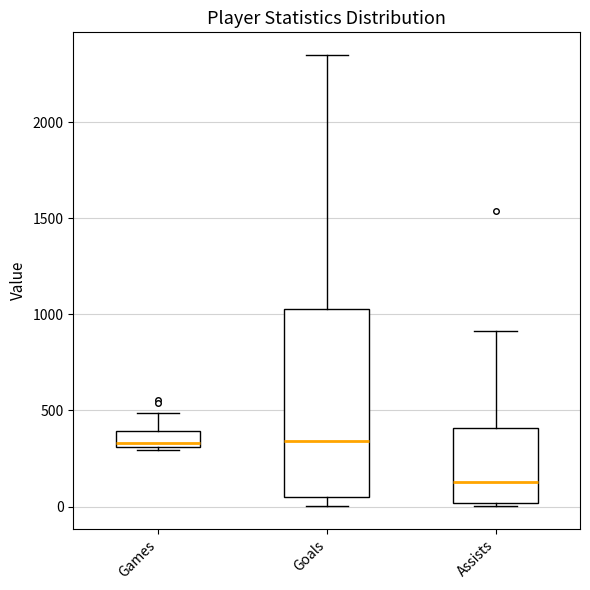

Reading left to right, read every box against the y-axis: the position of its median line, the range the box covers, and the ends of its whiskers. The values are not printed on the chart, so give them approximately, as read against the axis.

Games: median 350, box 300 to 400, whiskers 300 (just below the box's lower edge) to 500
Goals: median 350, box 50 to 1050, whiskers 0 to 2350
Assists: median 150, box 0 to 400, whiskers 0 (just below the box's lower edge) to 900